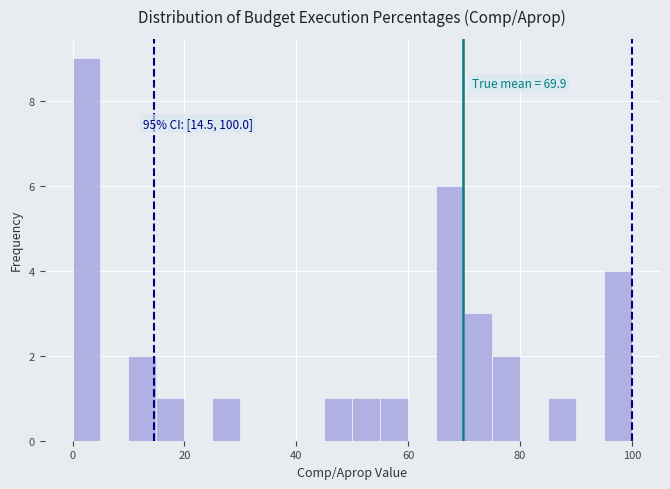

Read against the x-axis, roughly where is the centre of the tallest bar?

2